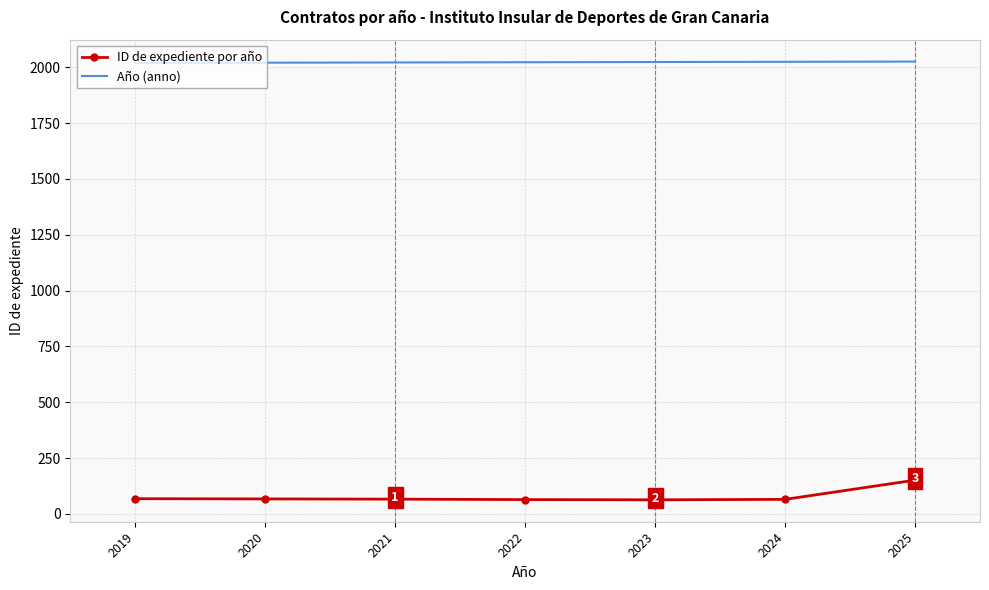

List the series in order of their overall mean, highest first.

Año (anno), ID de expediente por año